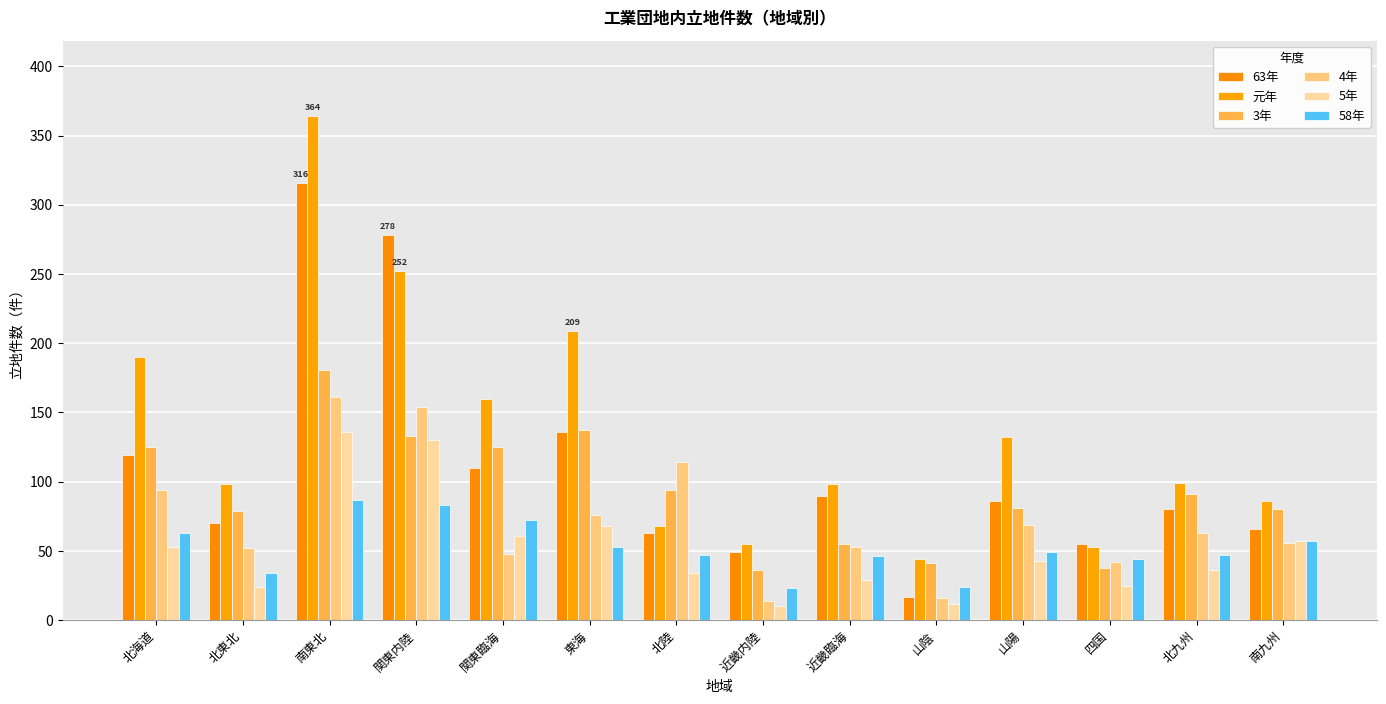

Are the bars grouped side by side (vs. stacked)?

Yes